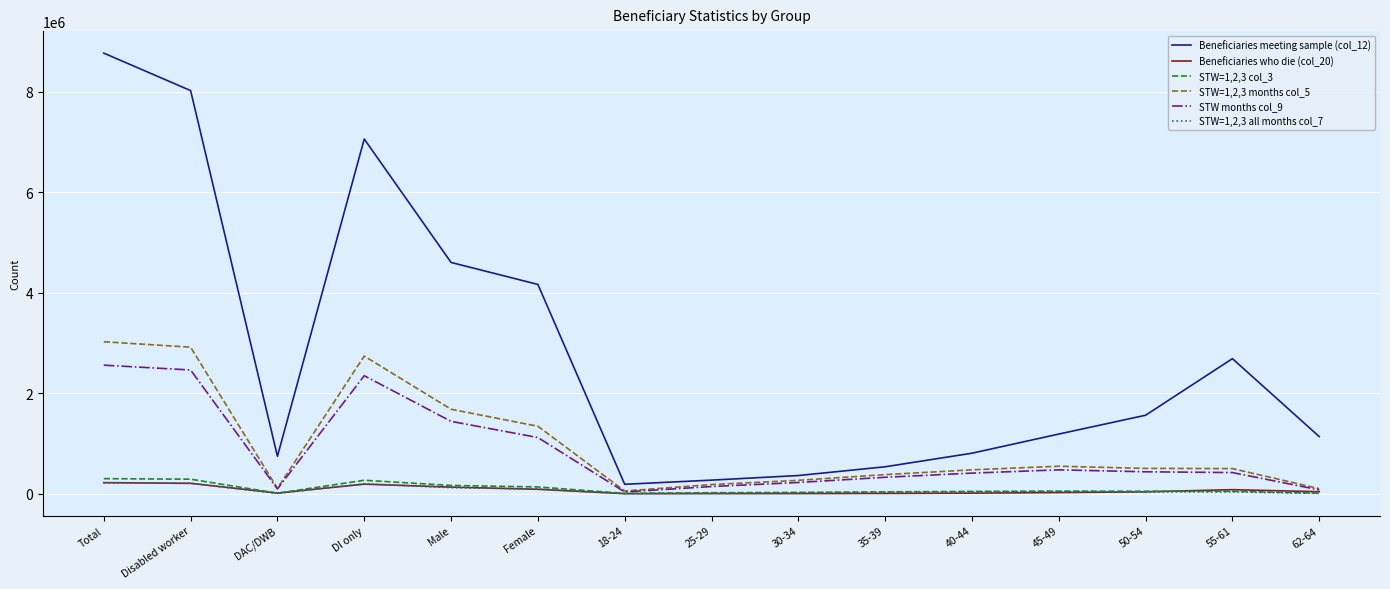

At which label does Beneficiaries meeting sample (col_12) reach its peak?

Total